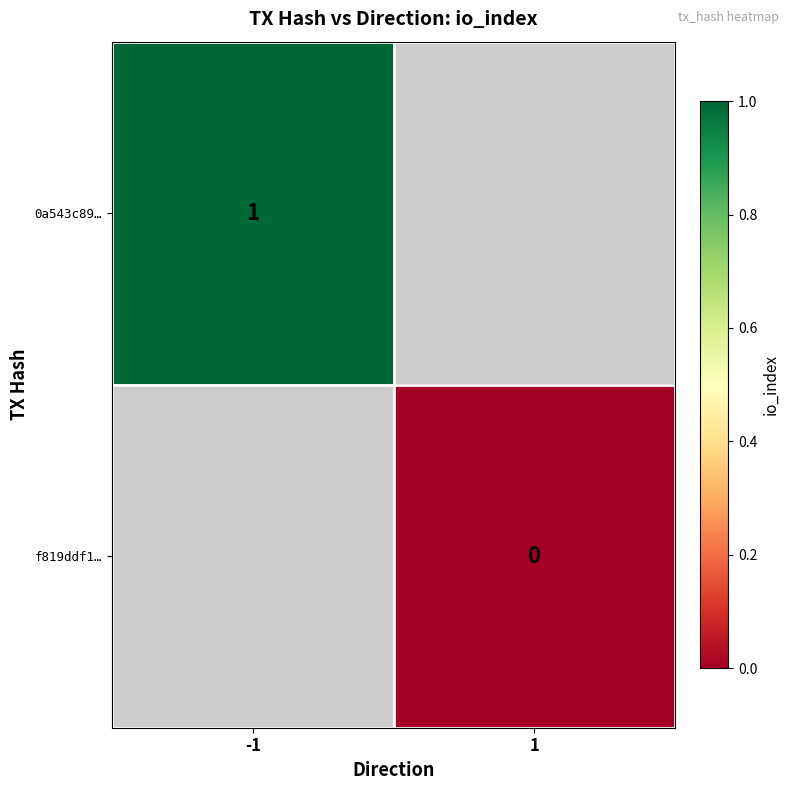

The 0a543c89… series shows 1 at -1. True or false?

True